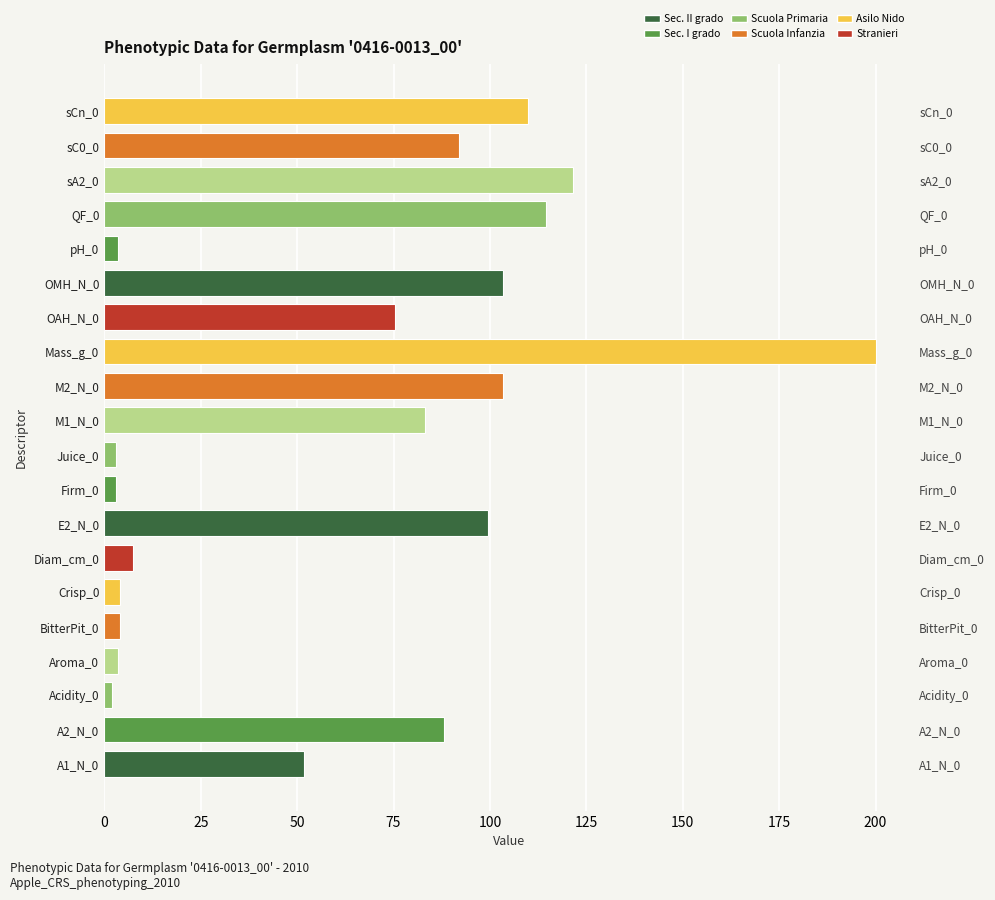

What is the value of the 1st bar from the left?

51.8